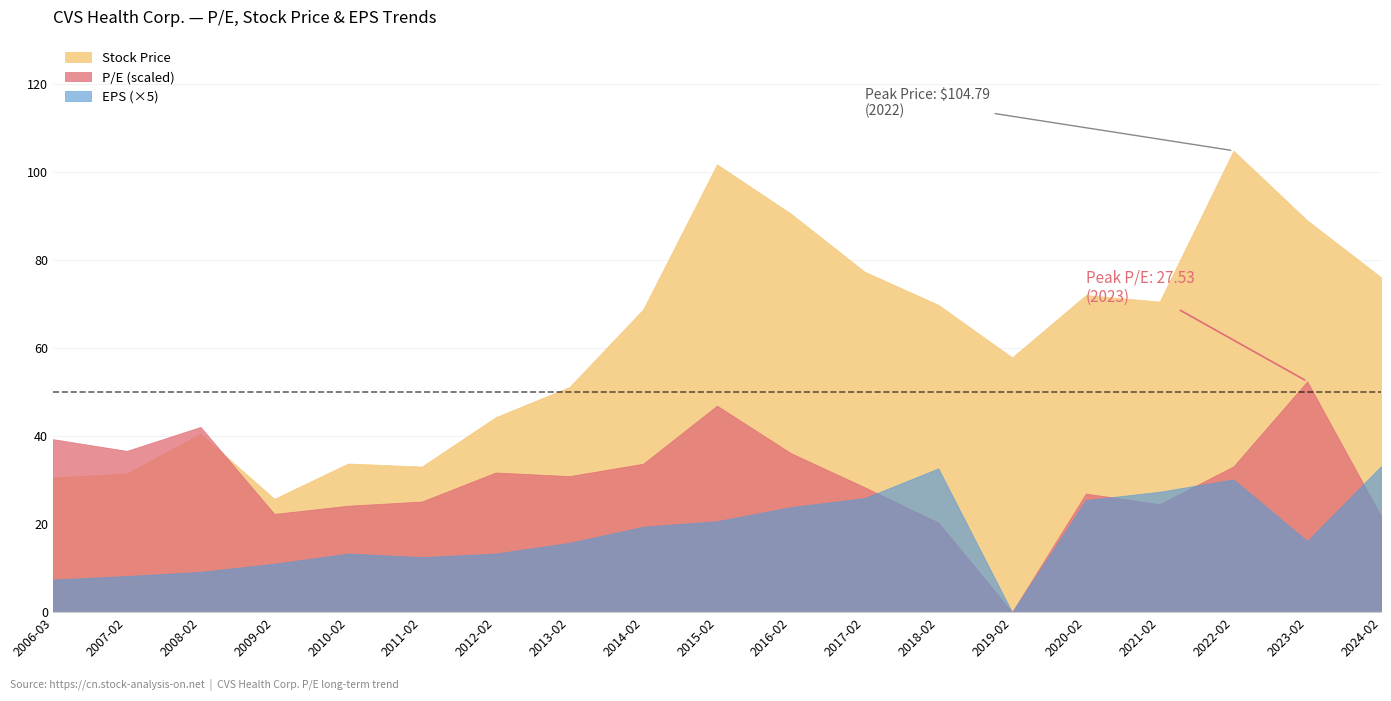

Rank the categories by EPS value from lowest to highest.

2019-02-28, 2006-03-14, 2007-02-27, 2008-02-27, 2009-02-27, 2011-02-18, 2010-02-26, 2012-02-17, 2013-02-15, 2023-02-08, 2014-02-11, 2015-02-10, 2016-02-09, 2020-02-18, 2017-02-09, 2021-02-16, 2022-02-09, 2018-02-14, 2024-02-07